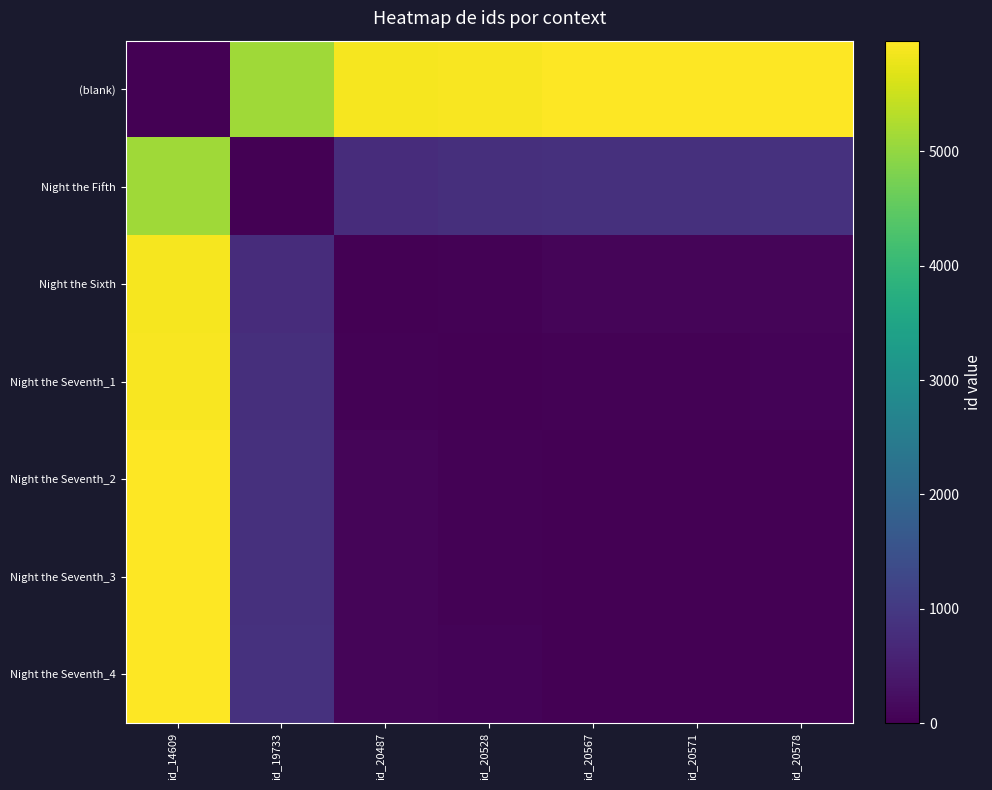

Count the number of categories in the chart.

7